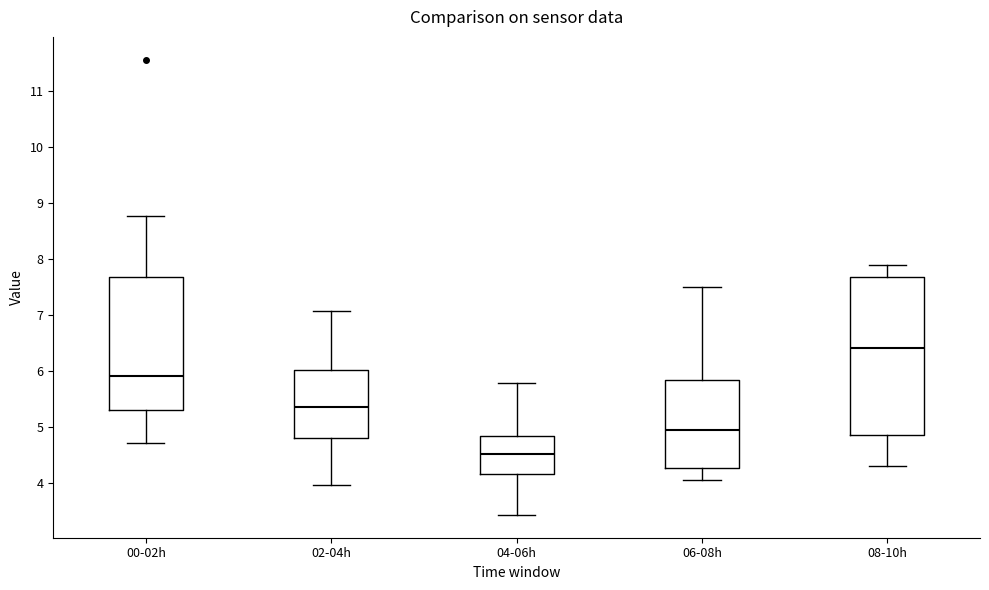

Comparing the boxes themselves (not the whiskers), which one is the tallest?

08-10h